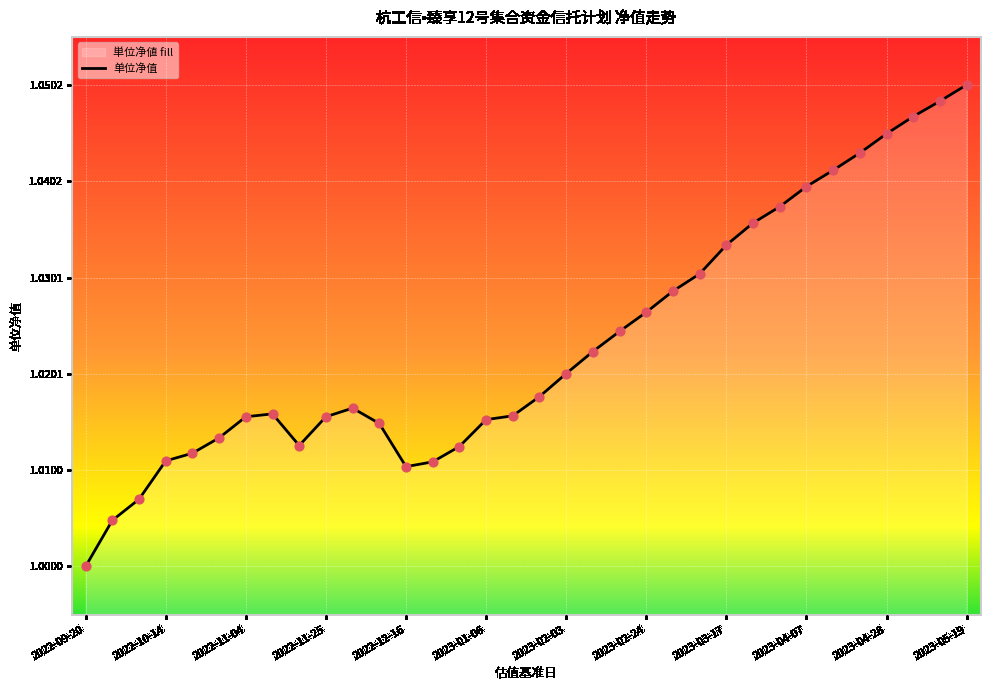

Between 2022-10-14 and 2022-09-20, which is larger?

2022-10-14